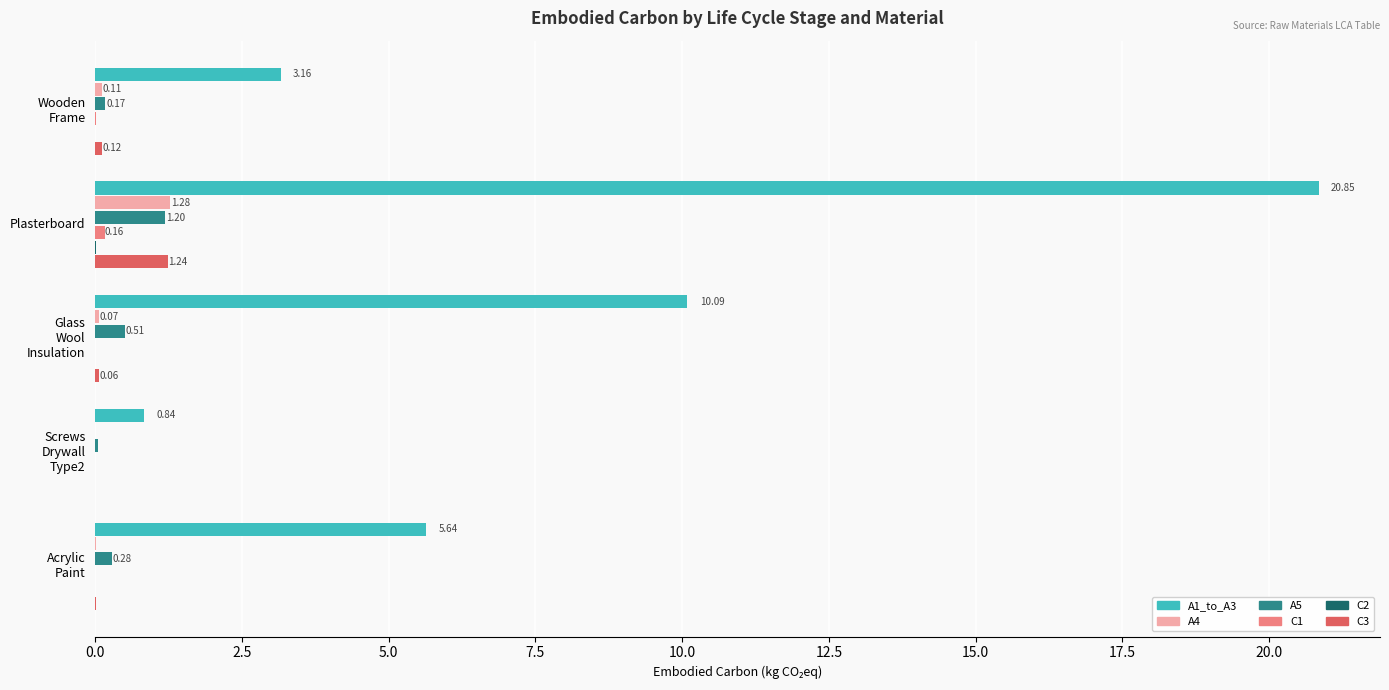

Which series has the largest total across all categories?

A1_to_A3